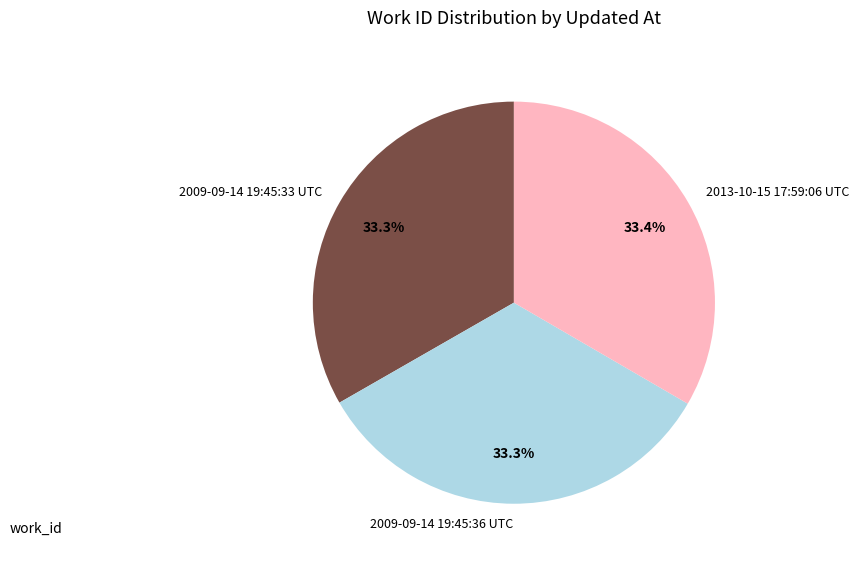

How many segments does this pie chart have?

3